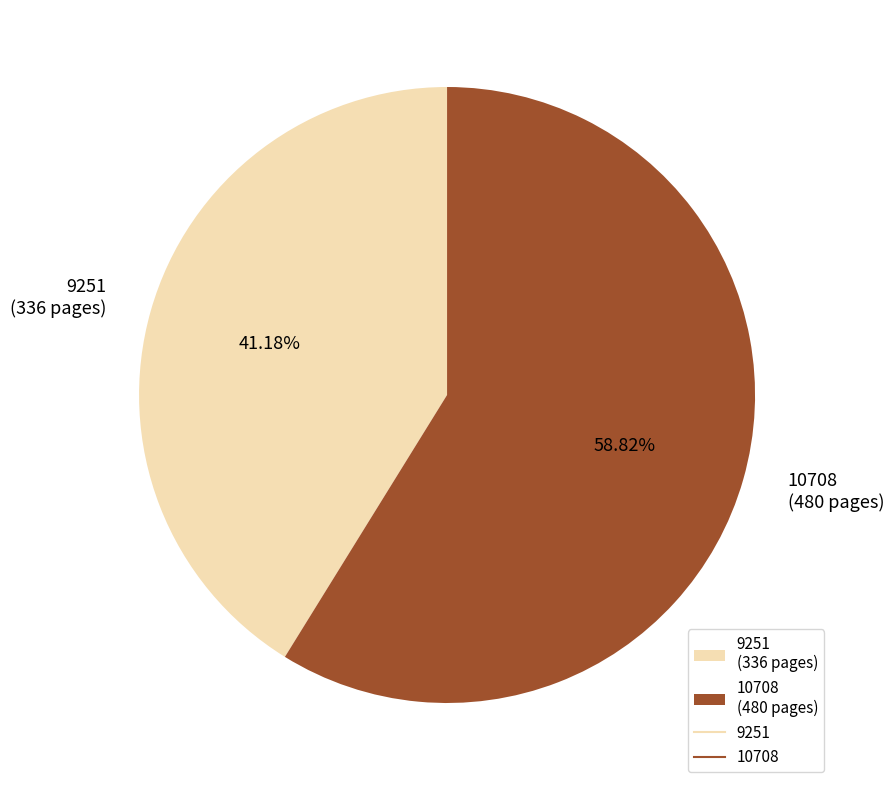

To the nearest percent, what is the difference between the largest and smallest slice percentages?

18%